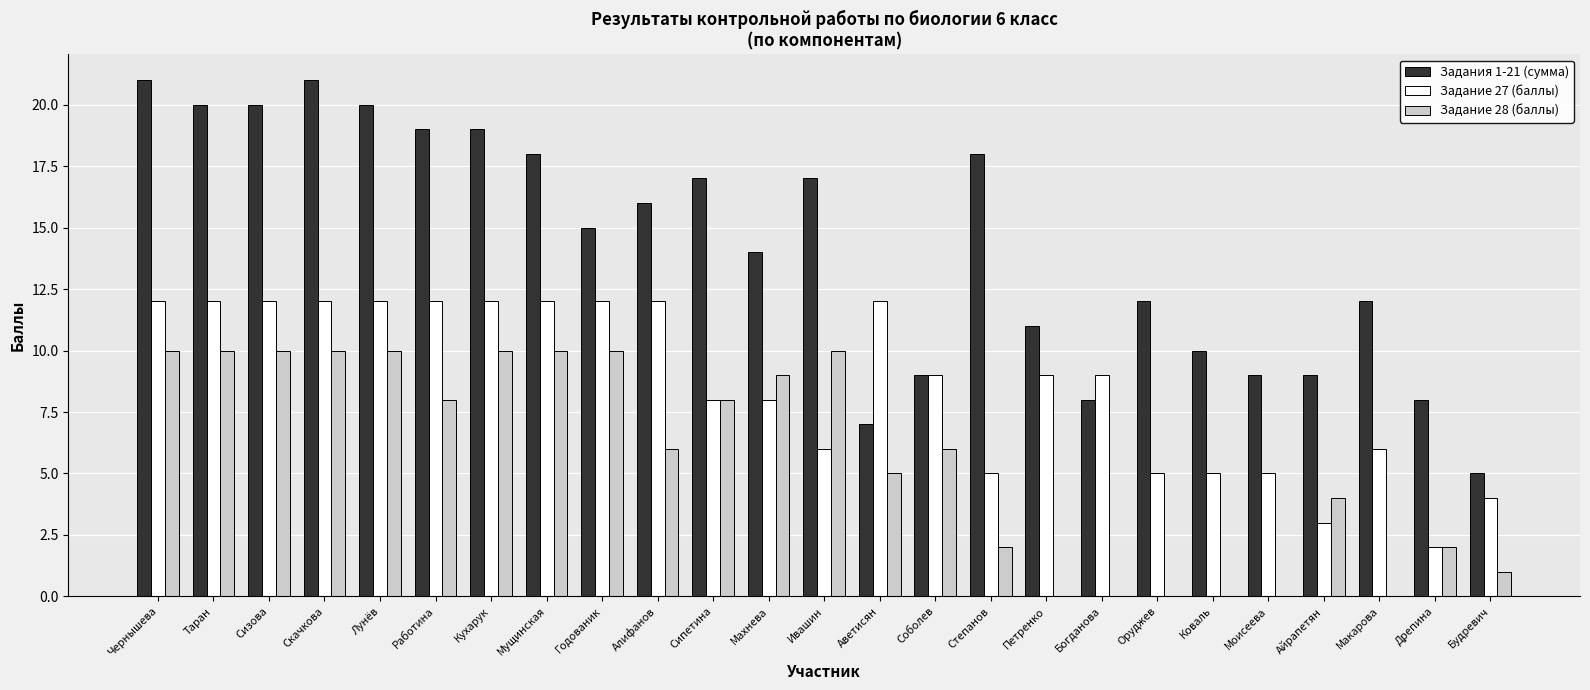

Is the value of Задания 1-21 (сумма) at Макарова greater than the value of Задание 28 (баллы) at Коваль?

Yes